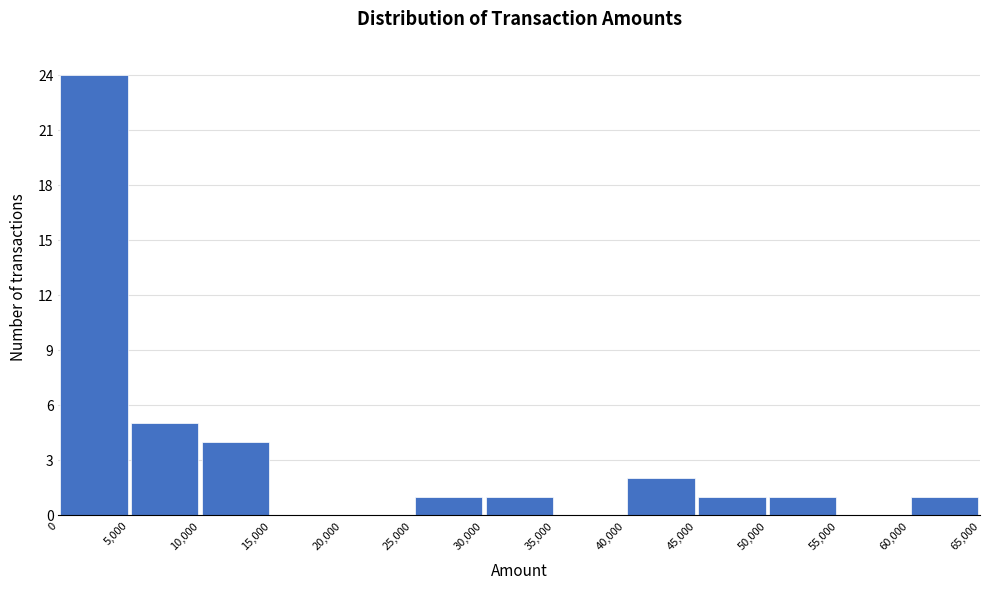

How tall is the bar that spans 40,000 to 45,000 on the x-axis? The values are not printed on the chart, so give them approximately, as read against the axis.

2